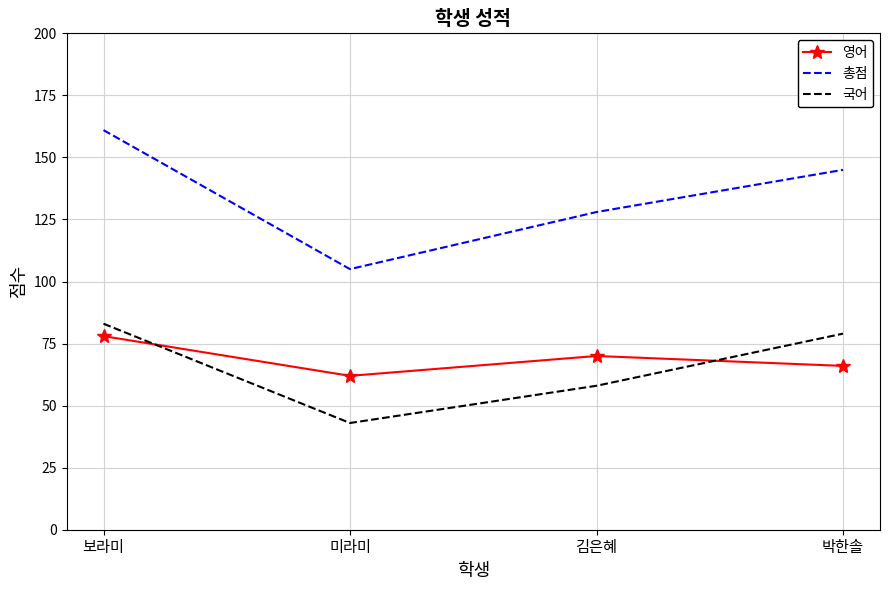

What is the difference between the 총점 values at 미라미 and 김은혜?

23